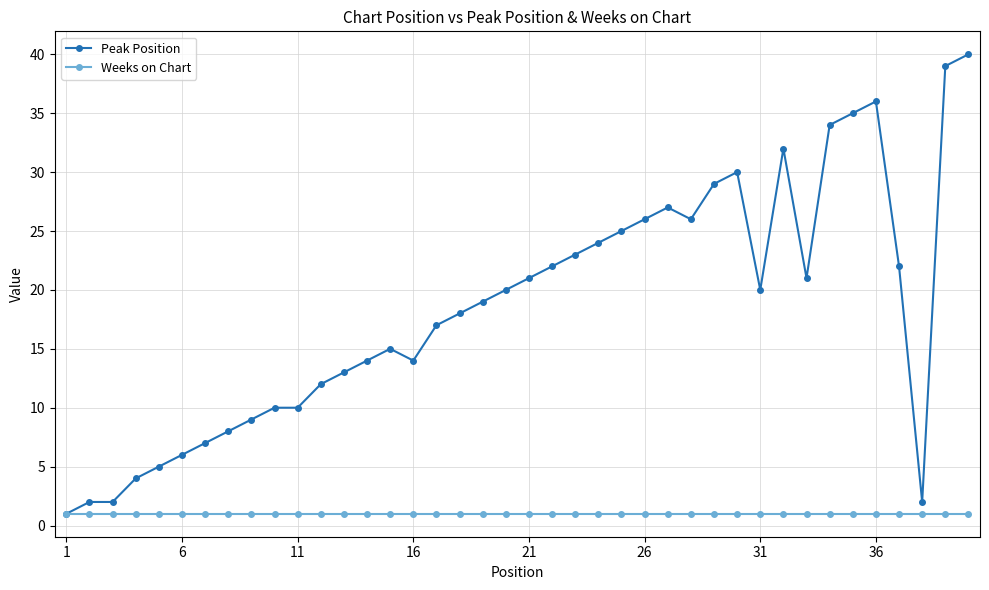

Reading left to right, extract all data points from this chart.

Peak Position: 1	2	2	4	5	6	7	8	9	10	10	12	13	14	15	14	17	18	19	20	21	22	23	24	25	26	27	26	29	30	20	32	21	34	35	36	22	2	39	40
Weeks on Chart: 1	1	1	1	1	1	1	1	1	1	1	1	1	1	1	1	1	1	1	1	1	1	1	1	1	1	1	1	1	1	1	1	1	1	1	1	1	1	1	1